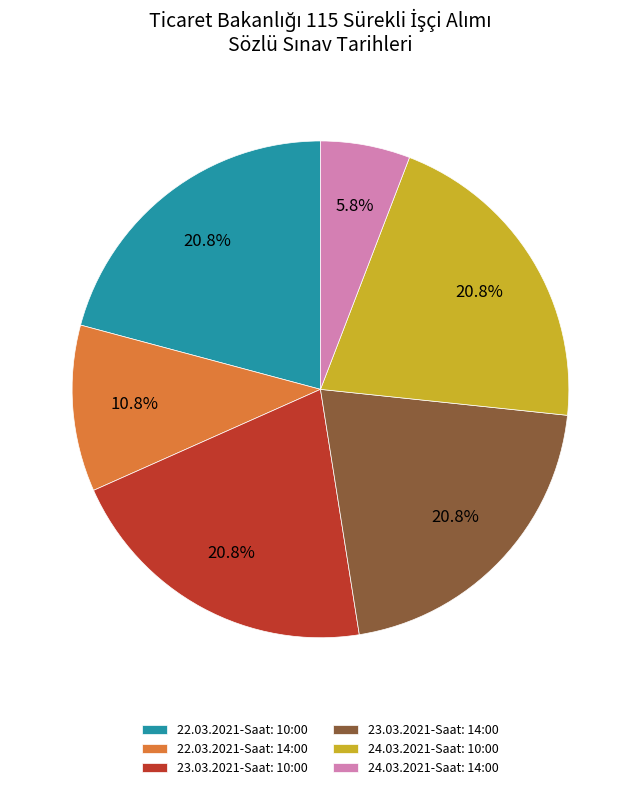

What percentage is the 24.03.2021-Saat: 10:00 slice, to the nearest percent?

21%